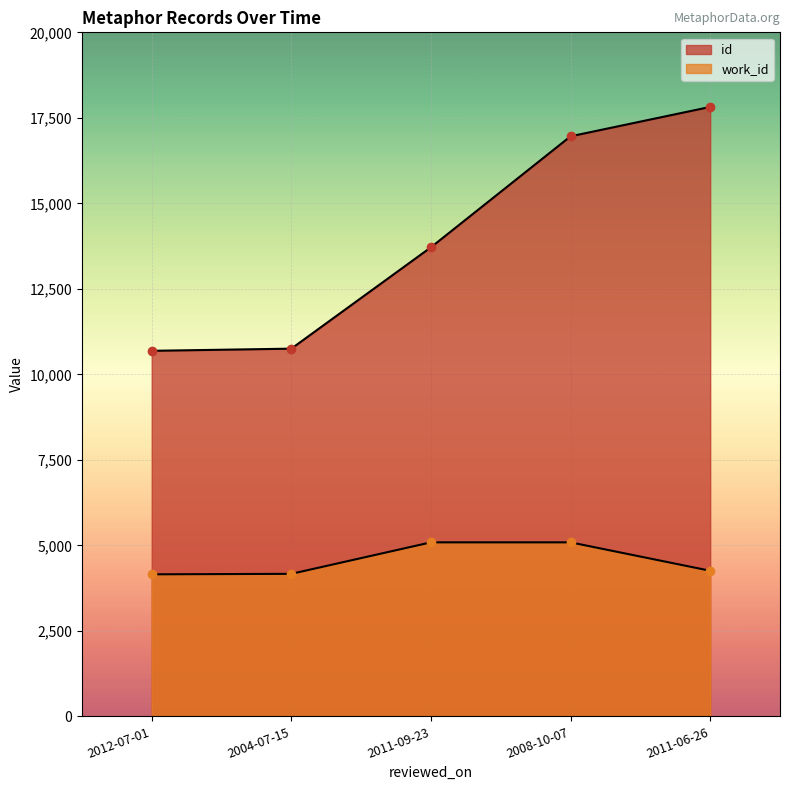

What position from the right is 2012-07-01?

5